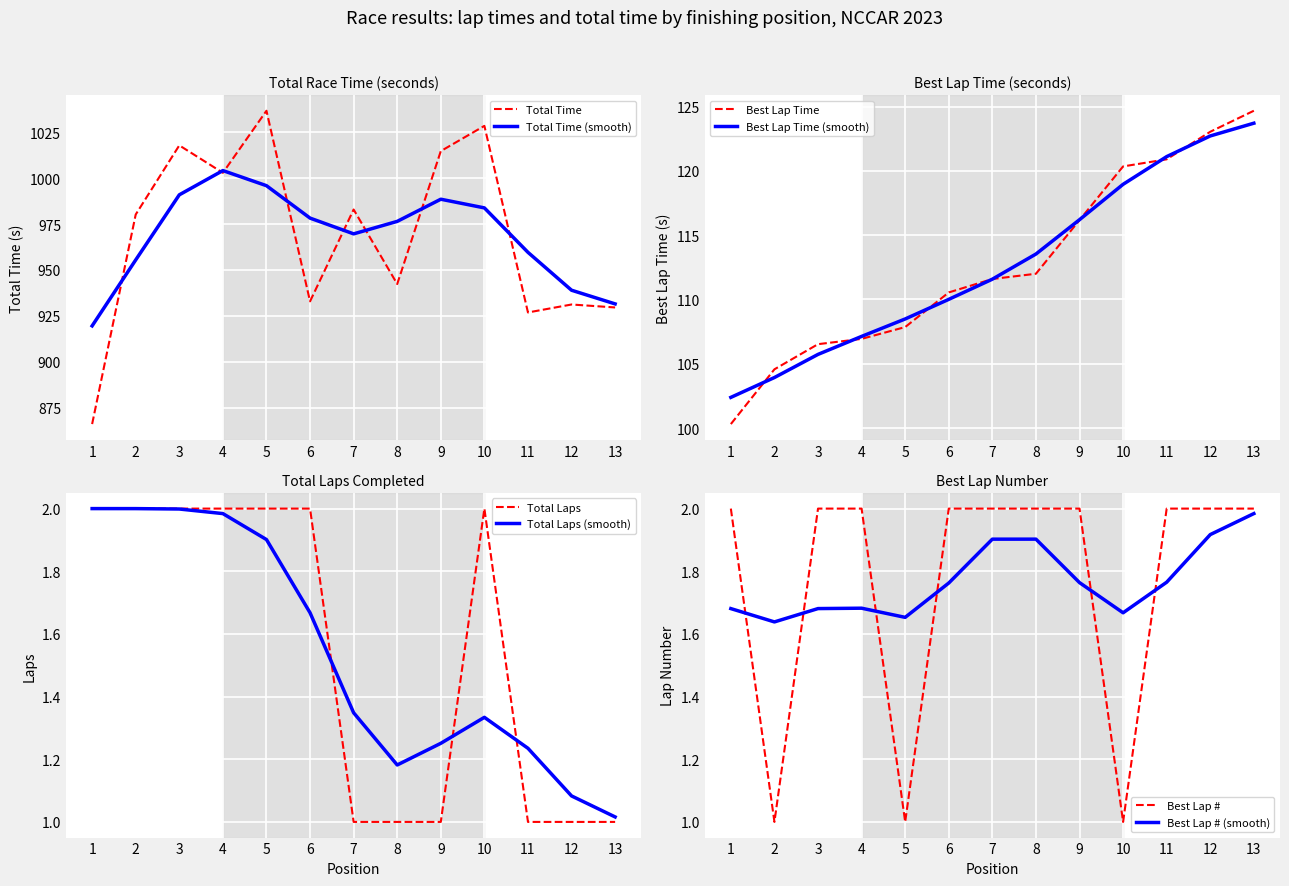

How many interior local peaks does the Total Laps series have?

1